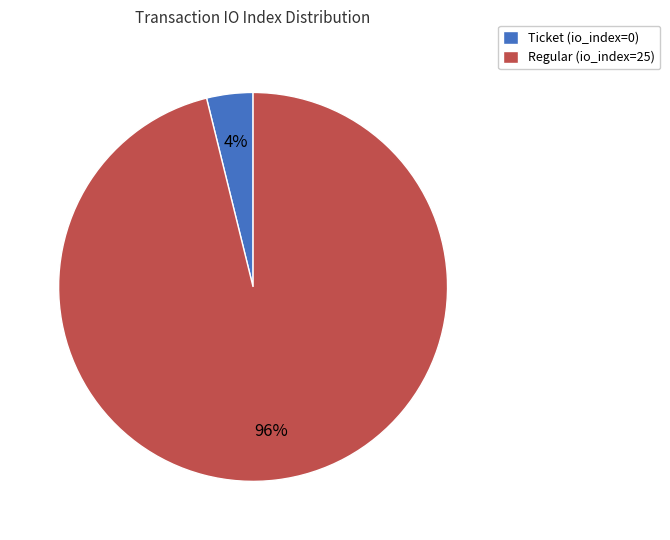

Count the number of slices in the pie.

2